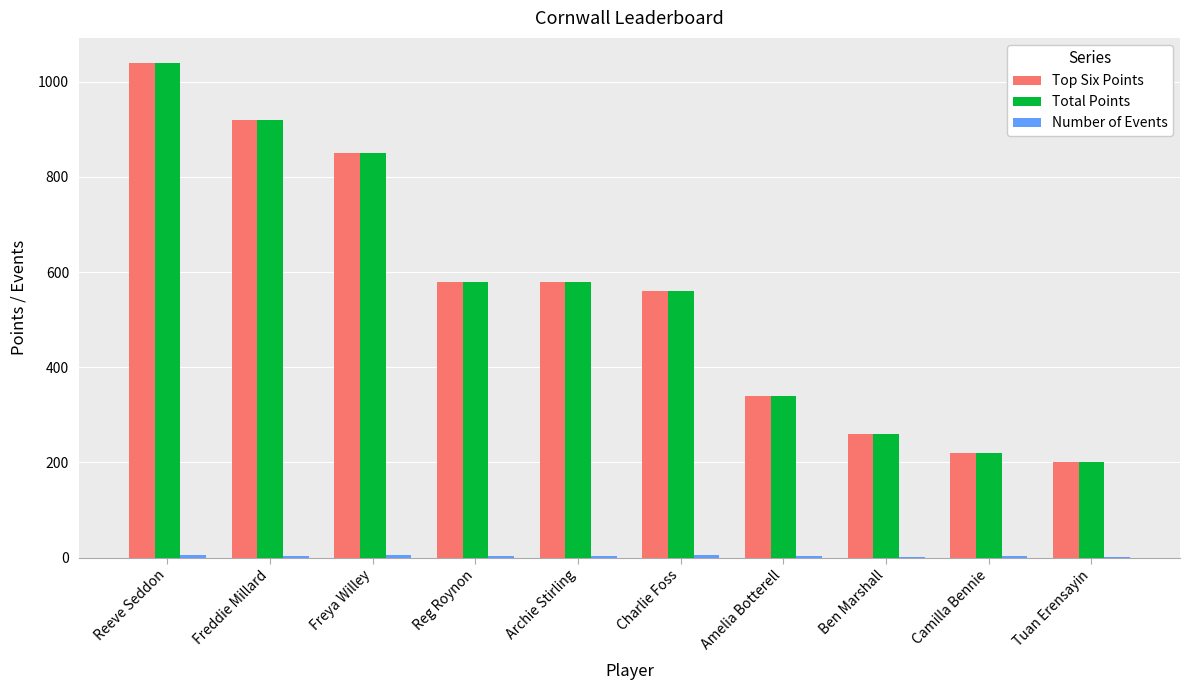

At which category is the sum across all series the highest?

Reeve Seddon